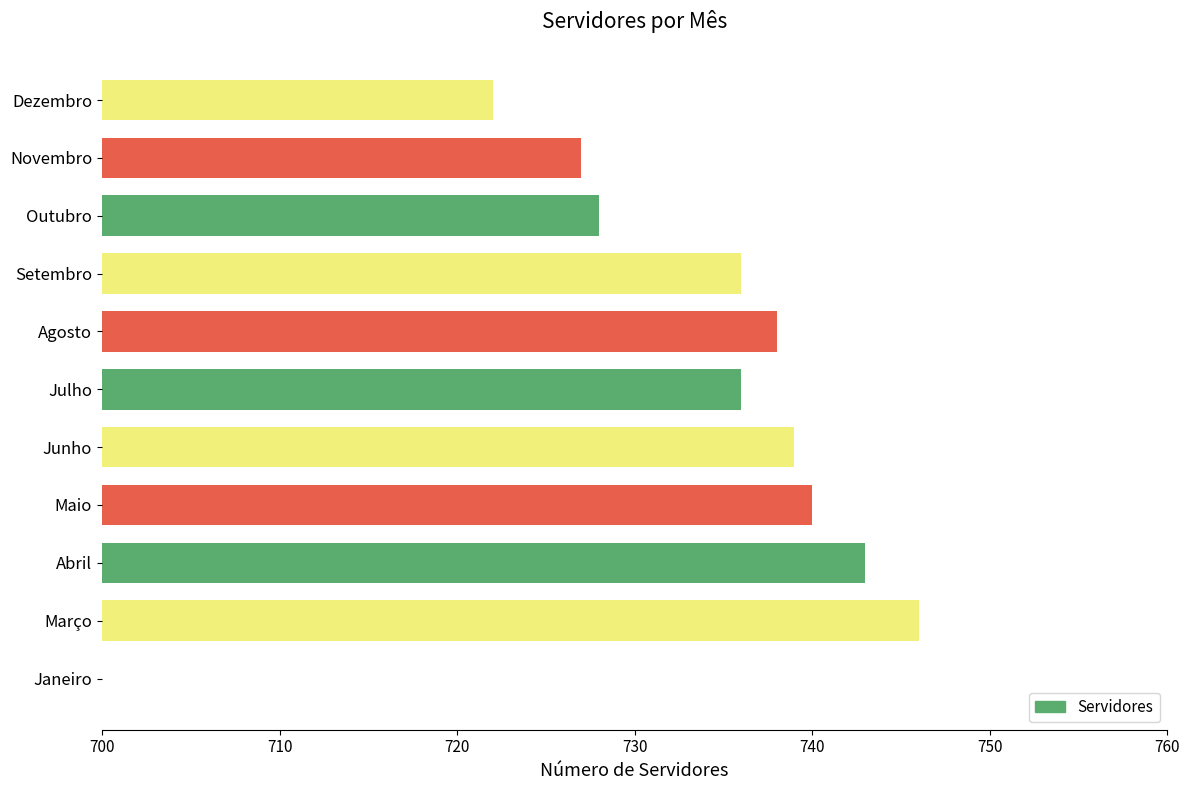

Rank the categories by value from lowest to highest.

Janeiro, Dezembro, Novembro, Outubro, Julho, Setembro, Agosto, Junho, Maio, Abril, Março